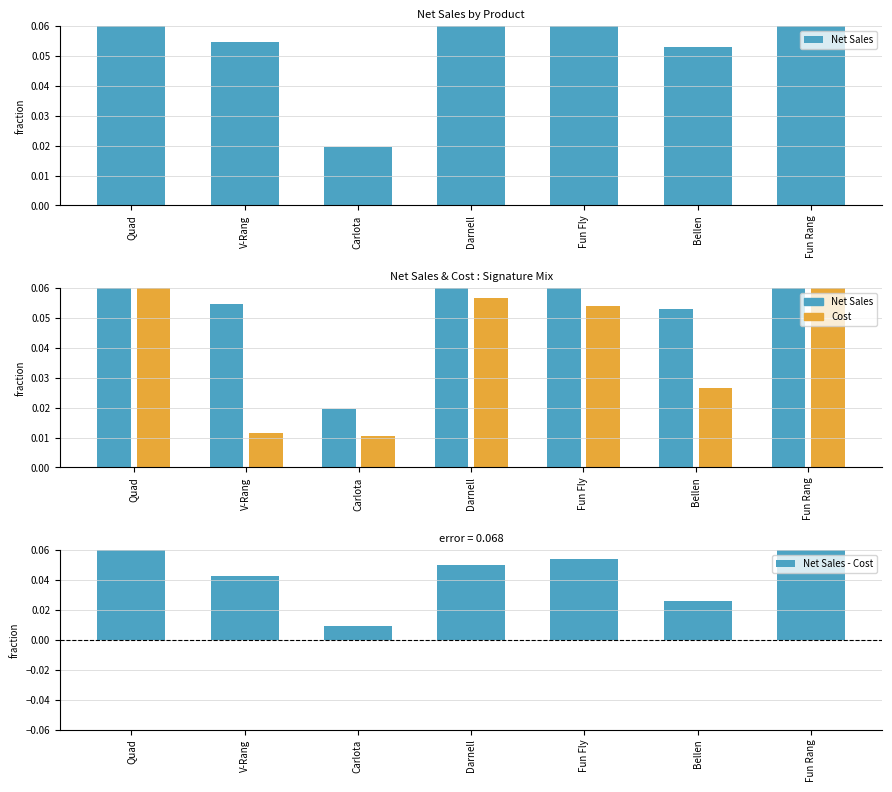

List the series in order of their peak value, lowest first.

Net Sales - Cost, Cost, Net Sales